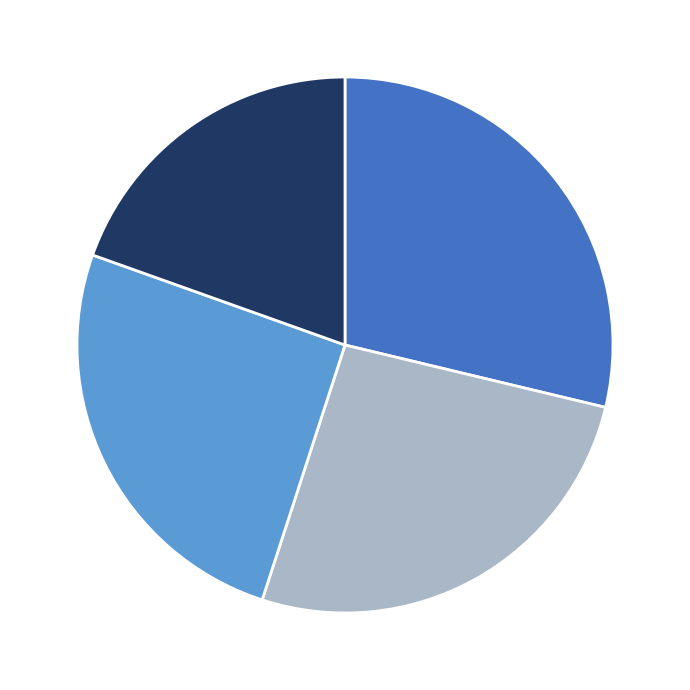

How many segments does this pie chart have?

4